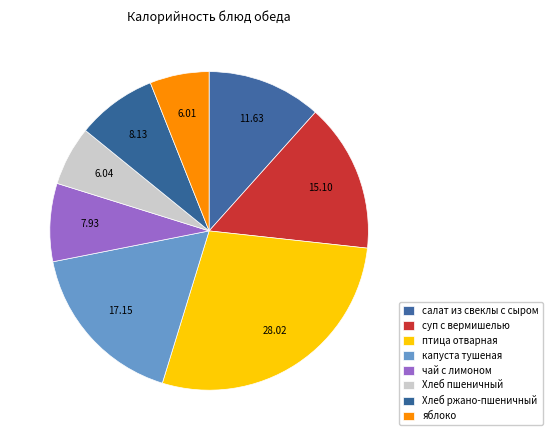

What is the largest slice in the pie chart?

птица отварная